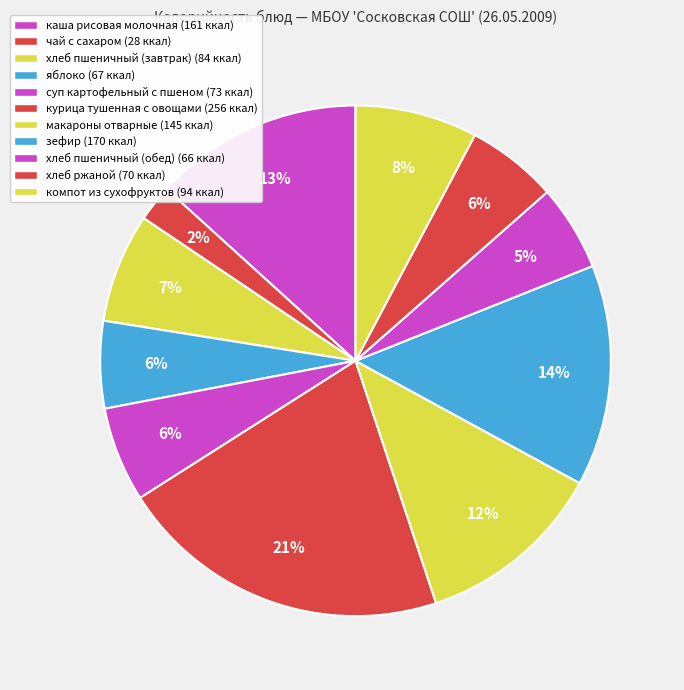

How many segments does this pie chart have?

11